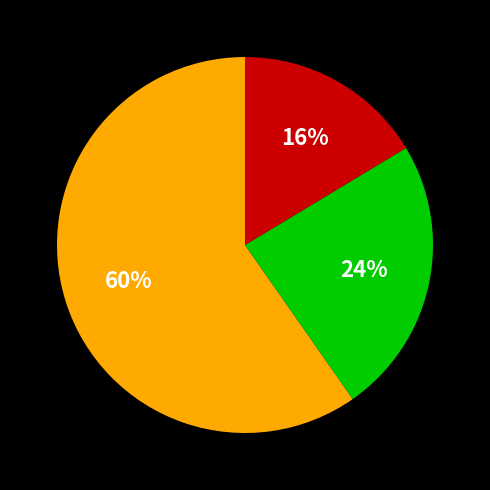

Does any single category account for the majority?

Yes